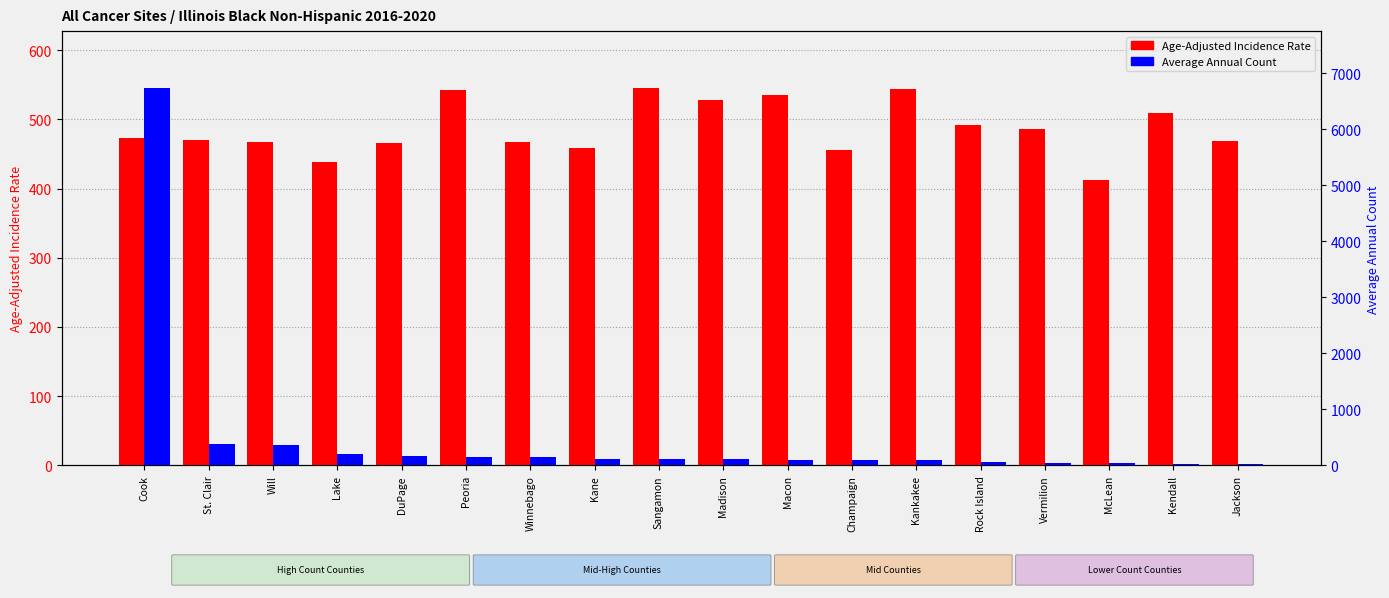

Reading left to right, what are all the values shown in this chart?

Age-Adjusted Incidence Rate: 473.7	470.0	466.6	437.9	466.5	542.3	467.6	458.2	545.6	527.8	534.8	455.3	544.2	491.1	485.3	412.8	509.2	468.5
Average Annual Count: 6742.0	380.0	358.0	201.0	174.0	158.0	153.0	122.0	116.0	107.0	98.0	93.0	88.0	64.0	42.0	40.0	33.0	28.0